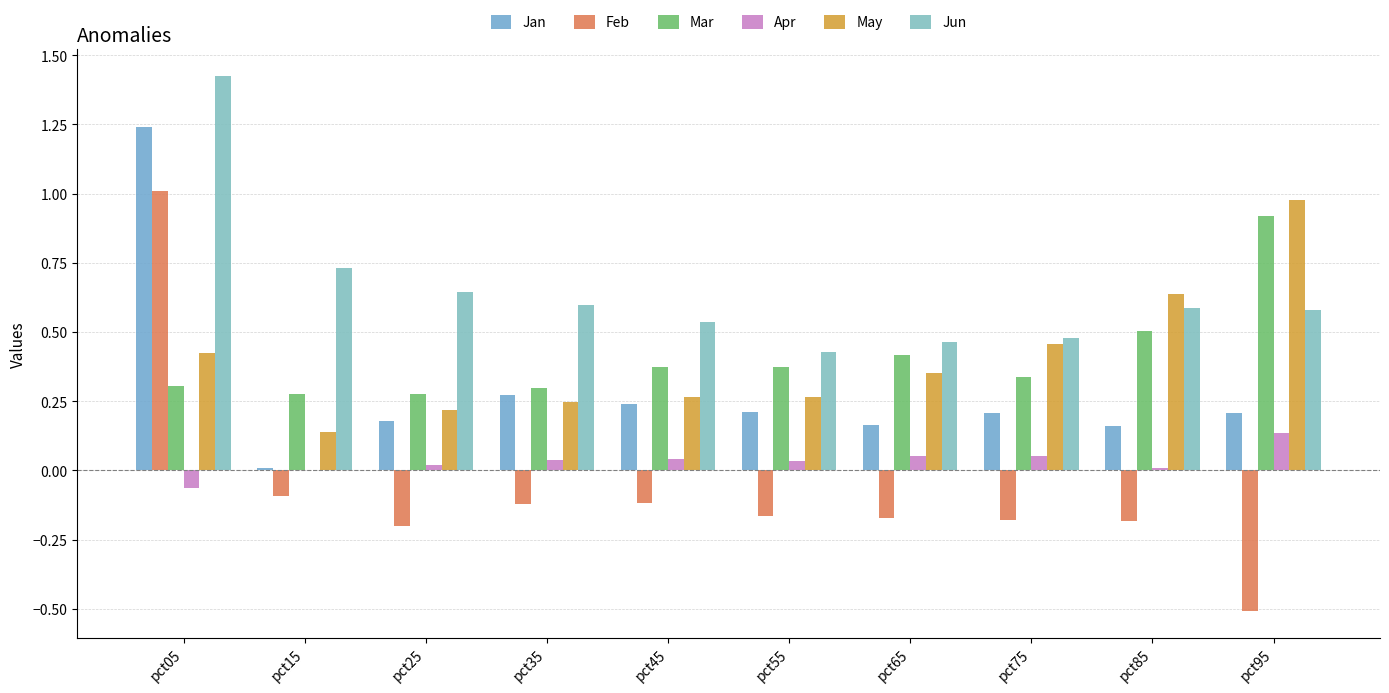

What is the total value across all series at pct15?

1.1